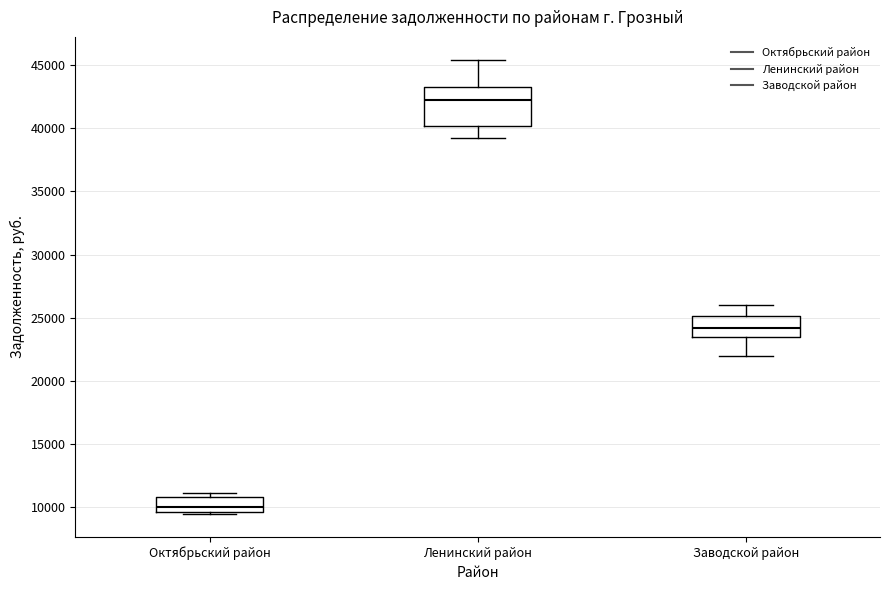

Which box has the highest median line?

Ленинский район